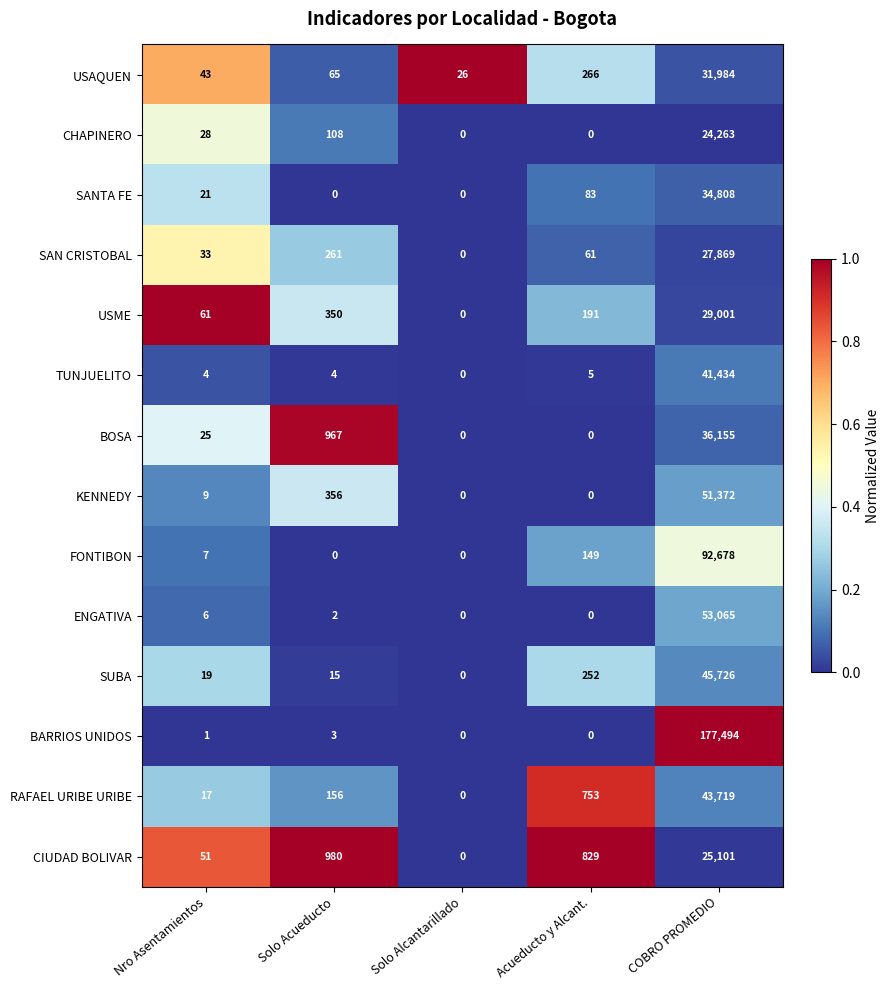

Which series has the widest spread of values?

BARRIOS UNIDOS